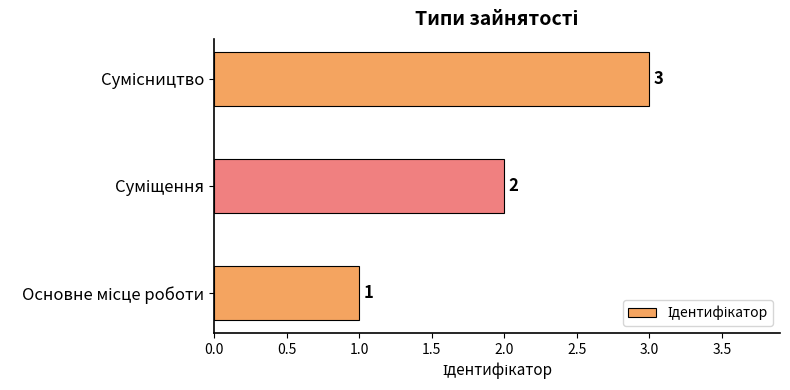

What is the sum of all values?

6